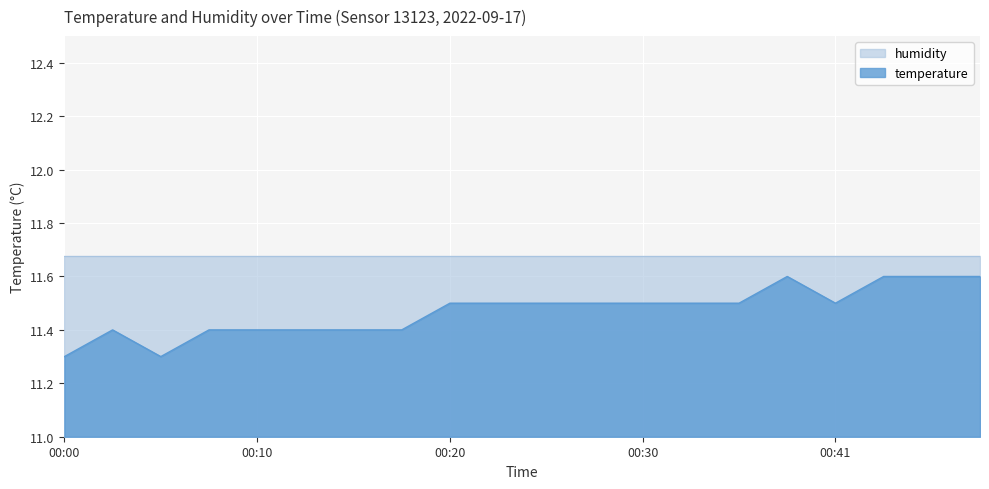

What is the value of the 5th point from the left?

11.4